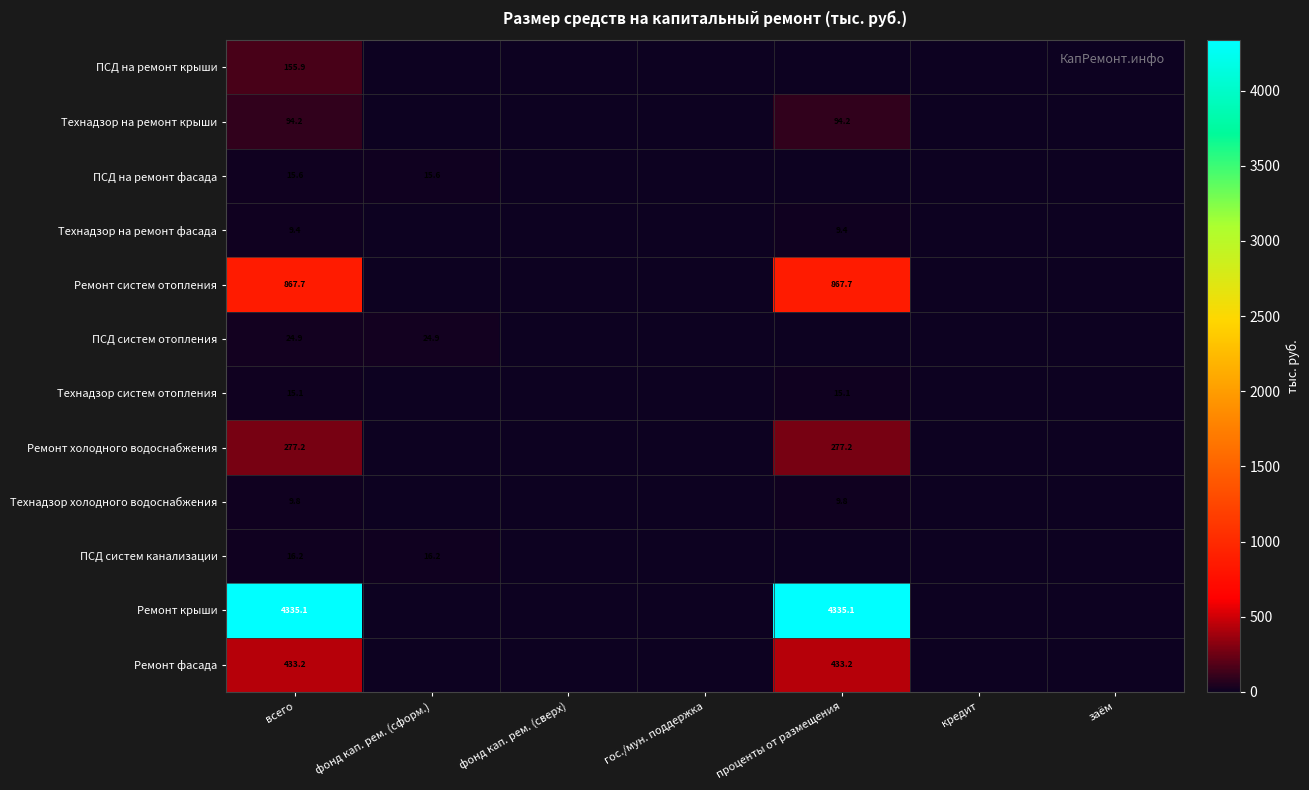

The Технадзор холодного водоснабжения series shows 16.0 at всего. True or false?

False